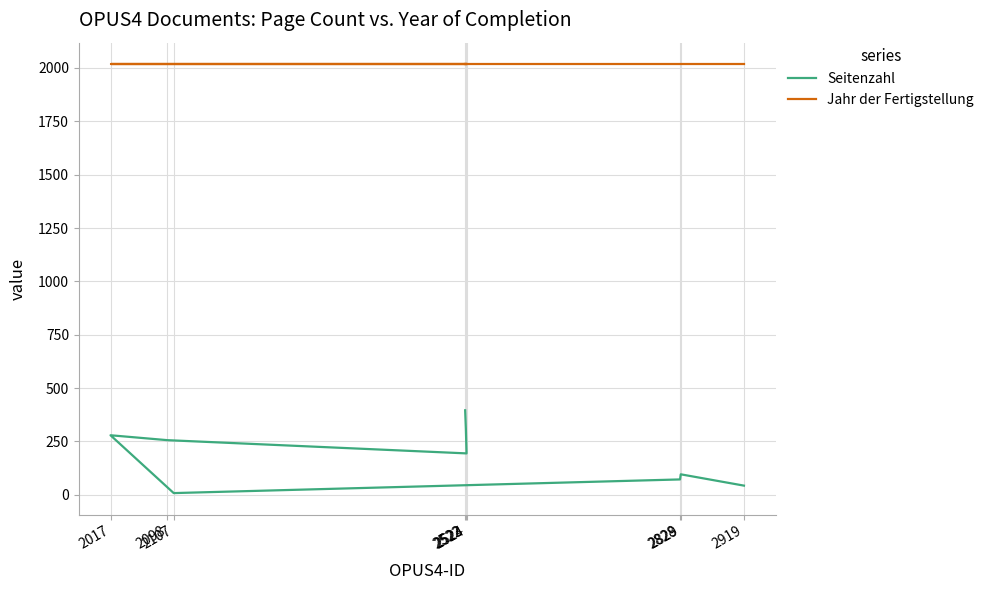

Reading left to right, what are all the values shown in this chart?

Seitenzahl: 2522=396	2523=311	2524=194	2098=256	2017=279	2107=8	2828=72	2829=96	2919=43
Jahr der Fertigstellung: 2522=2018	2523=2018	2524=2018	2098=2018	2017=2018	2107=2018	2828=2018	2829=2018	2919=2018